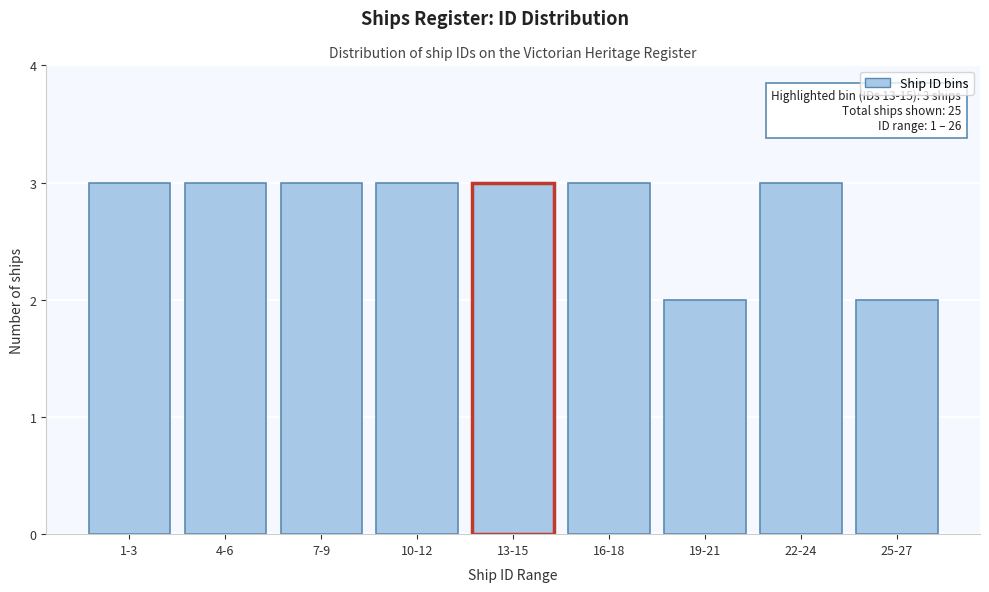

Reading left to right, what are all the values shown in this chart?

3	3	3	3	3	3	2	3	2